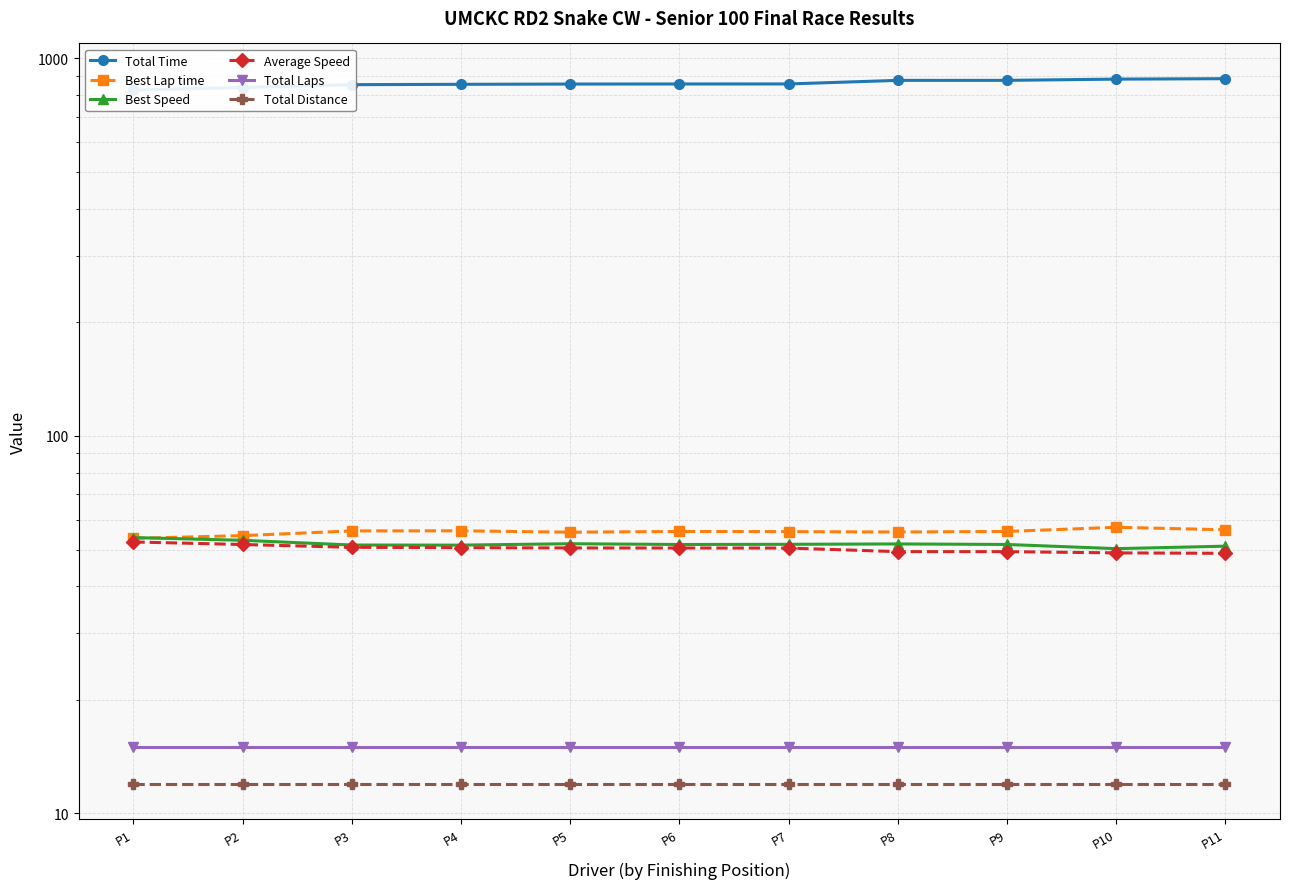

Which series has the widest spread of values?

Total Time